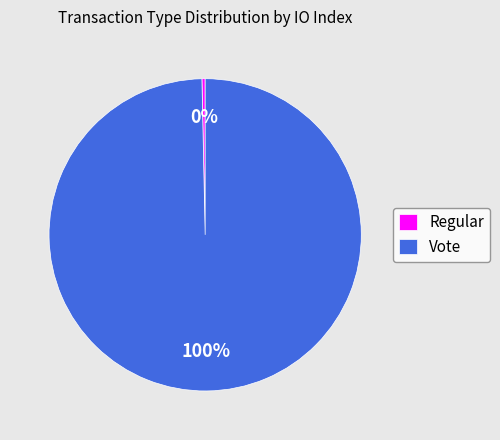

Is it true that Regular is 12% of the pie?

False